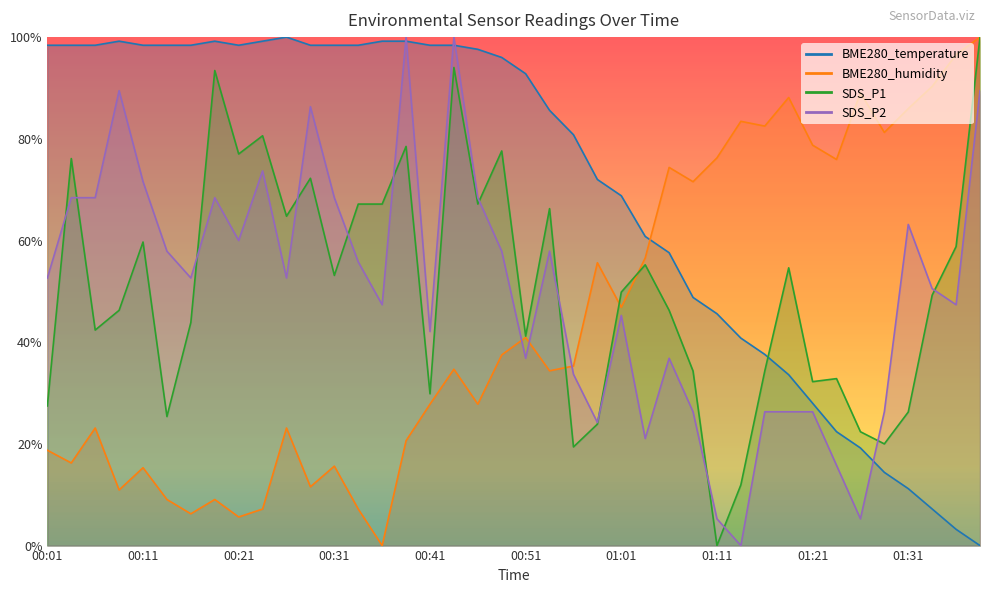

True or false: SDS_P2 and SDS_P1 cross at least once.

True